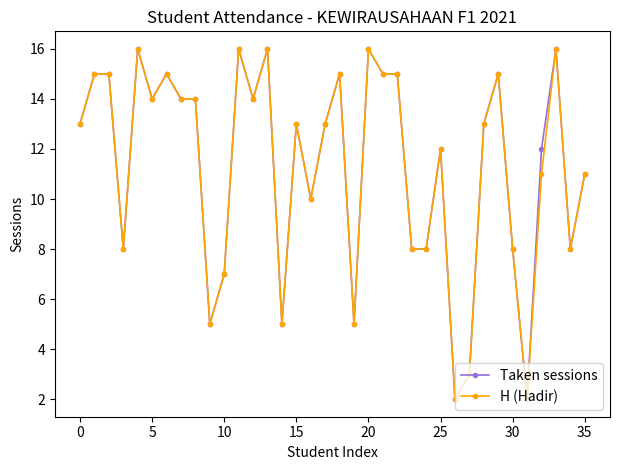

What is the value of the Taken sessions point at the 15th from the left?

5